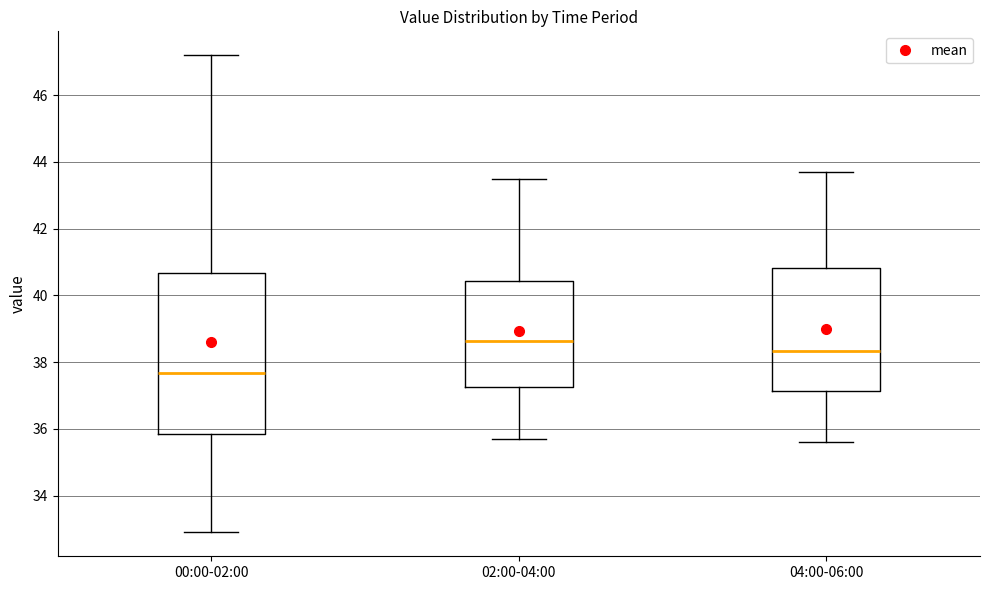

Reading left to right, read every box against the y-axis: the position of its median line, the range the box covers, and the ends of its whiskers. The values are not printed on the chart, so give them approximately, as read against the axis.

00:00-02:00: median 37.6, box 35.8 to 40.6, whiskers 33.0 to 47.2
02:00-04:00: median 38.6, box 37.2 to 40.4, whiskers 35.8 to 43.6
04:00-06:00: median 38.4, box 37.2 to 40.8, whiskers 35.6 to 43.8